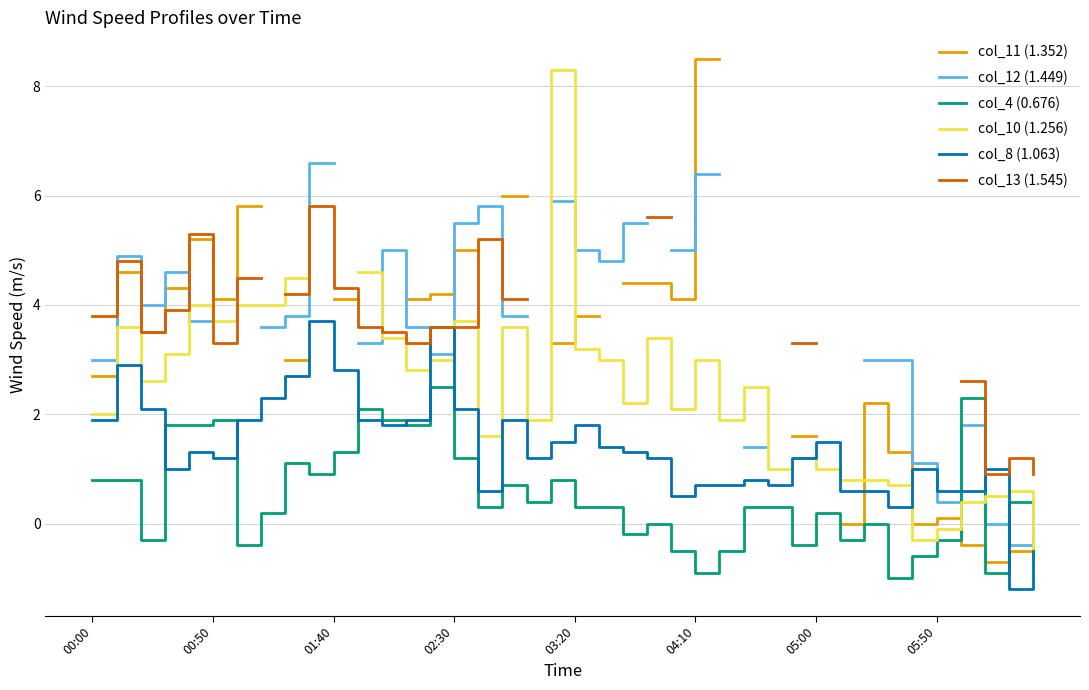

What is the value of the col_4 (0.676) point at the 18th from the left?

0.7